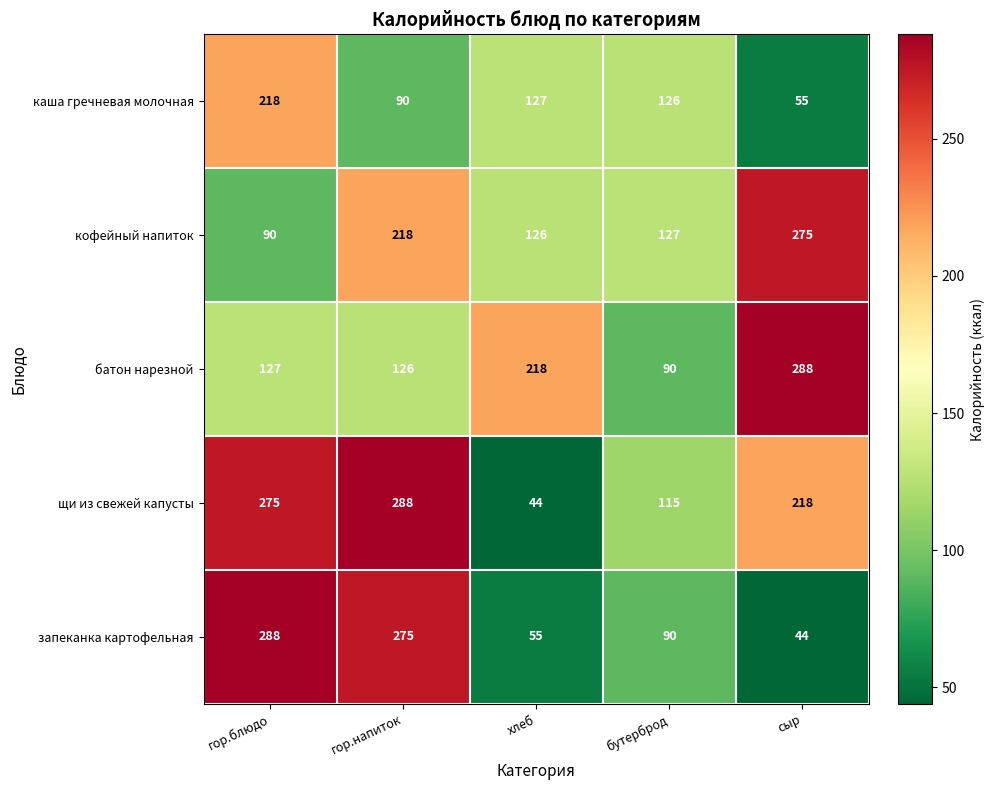

Which series has the largest total across all categories?

щи из свежей капусты